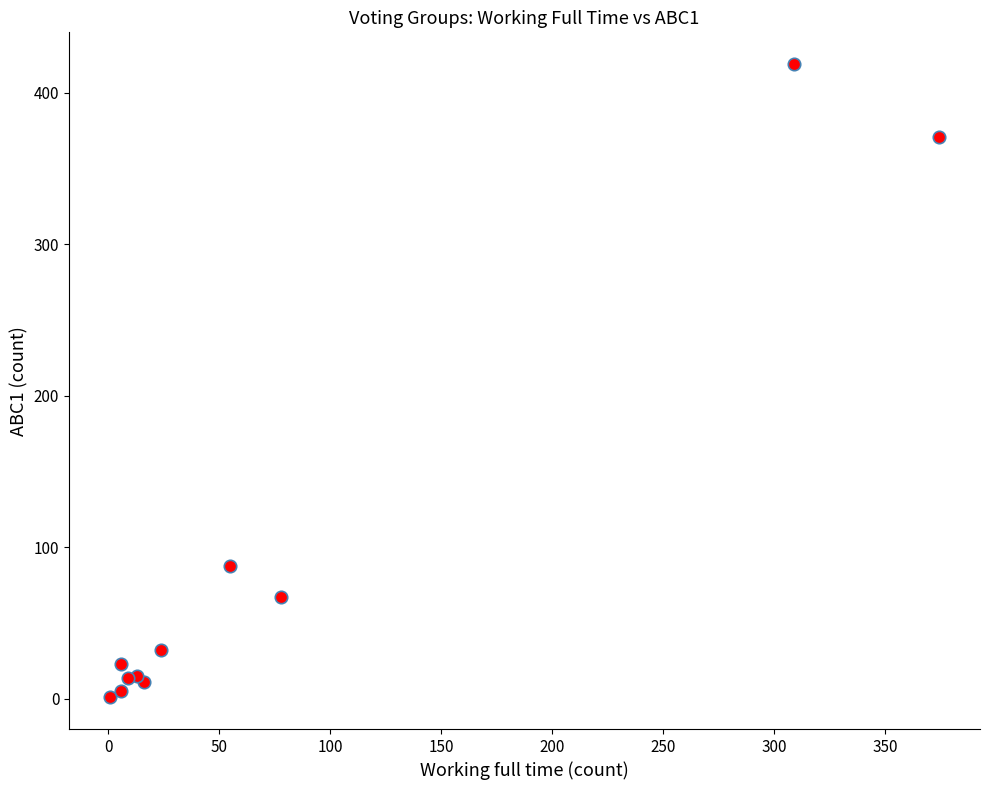

What Y value in the scatter plot is closest to 210?

88